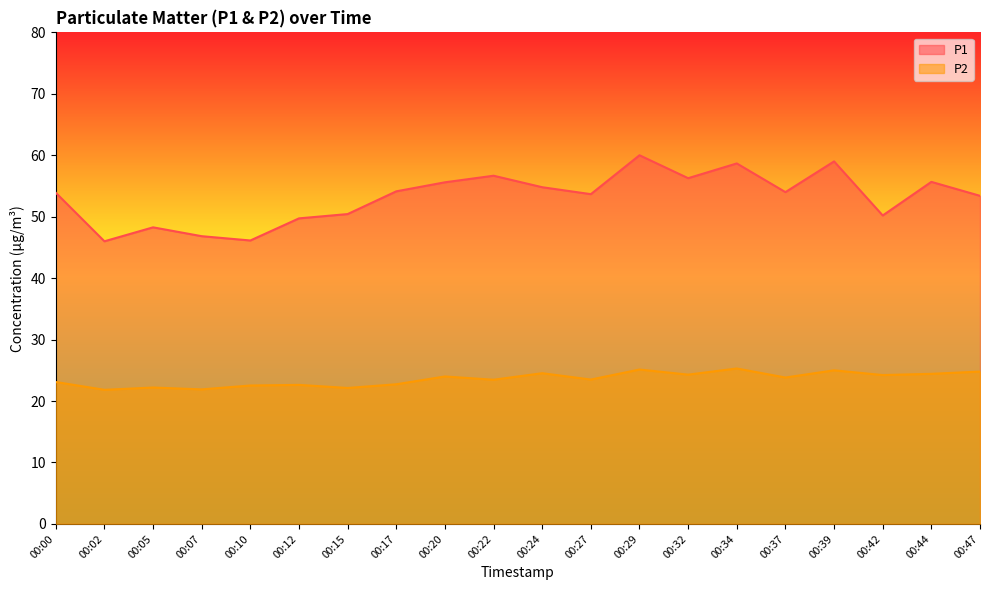

What is the sum of all P1 values?

1063.4